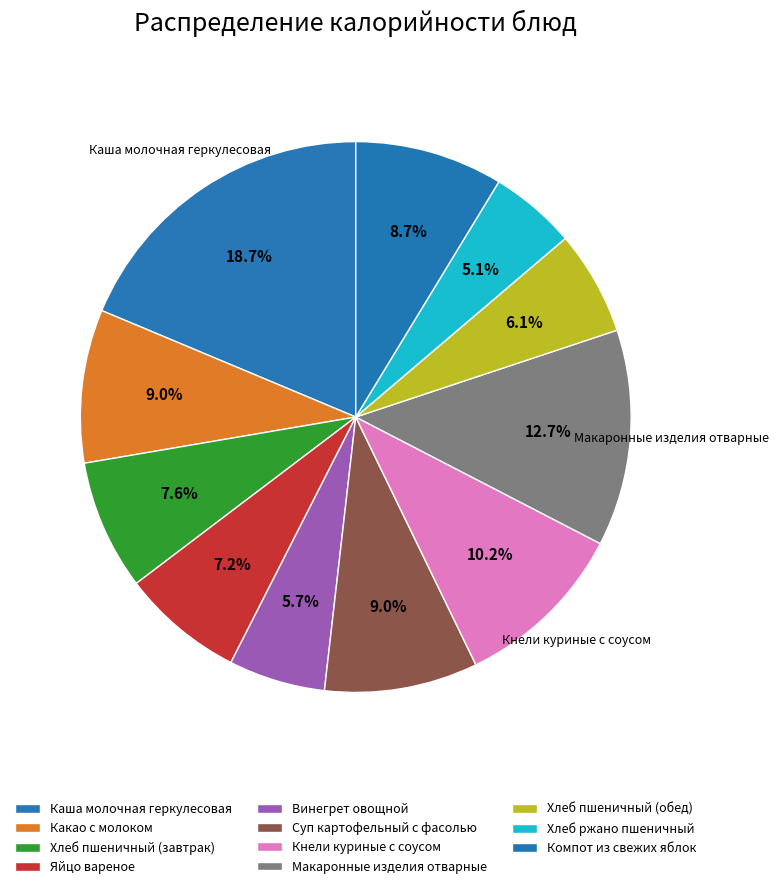

How many segments does this pie chart have?

11